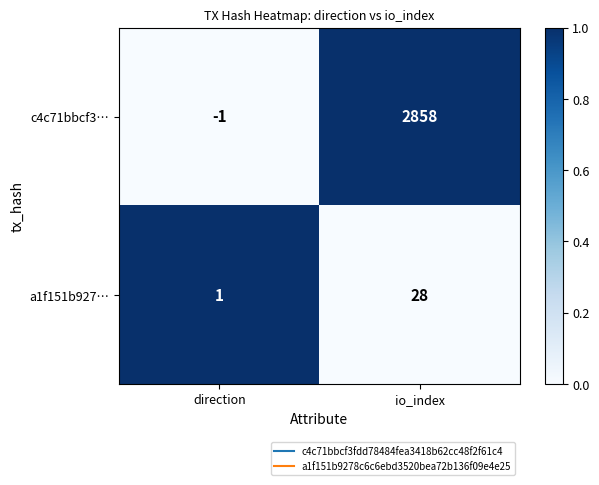

Which series has the widest spread of values?

c4c71bbcf3…